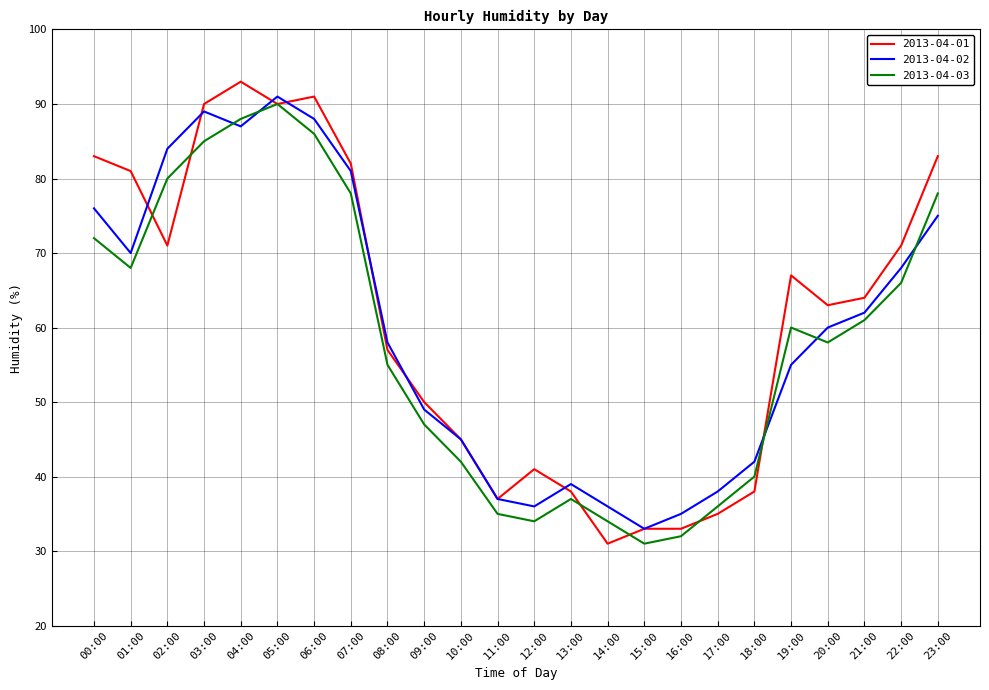

At which category does 2013-04-03 reach its first local valley?

01:00